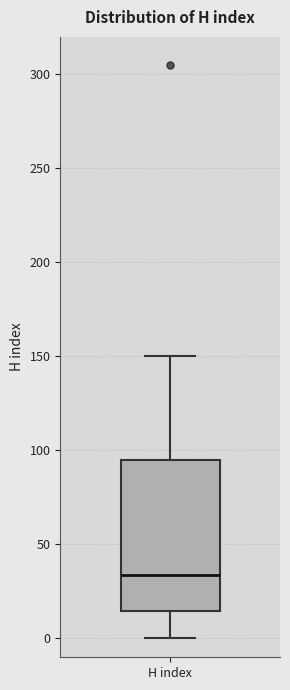

Transcribe this box plot: give where the median line is, the range the box spans, and where the two whiskers end, as read against the y-axis. The values are not printed on the chart, so give them approximately, as read against the axis.

median 35, box 15 to 95, whiskers 0 to 150